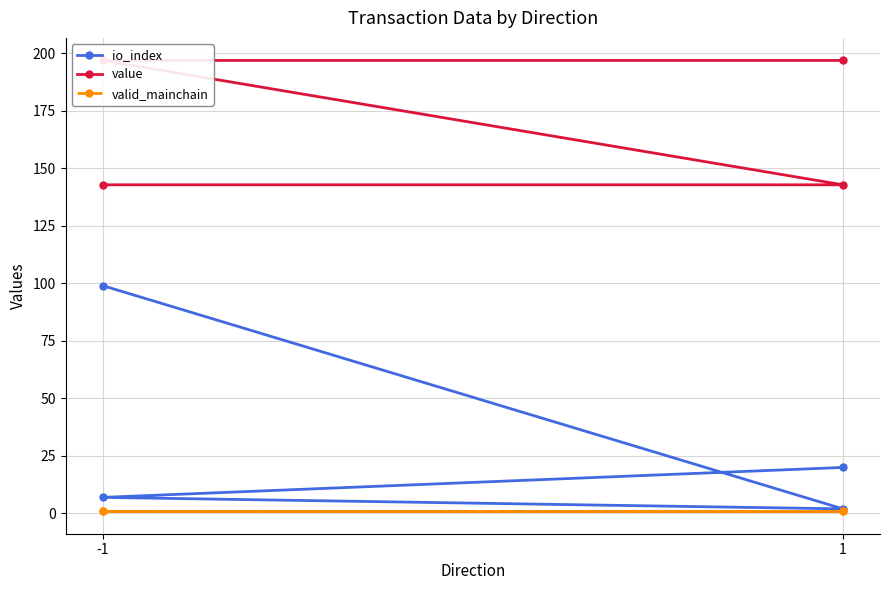

How many data points in value are less than 196?

2